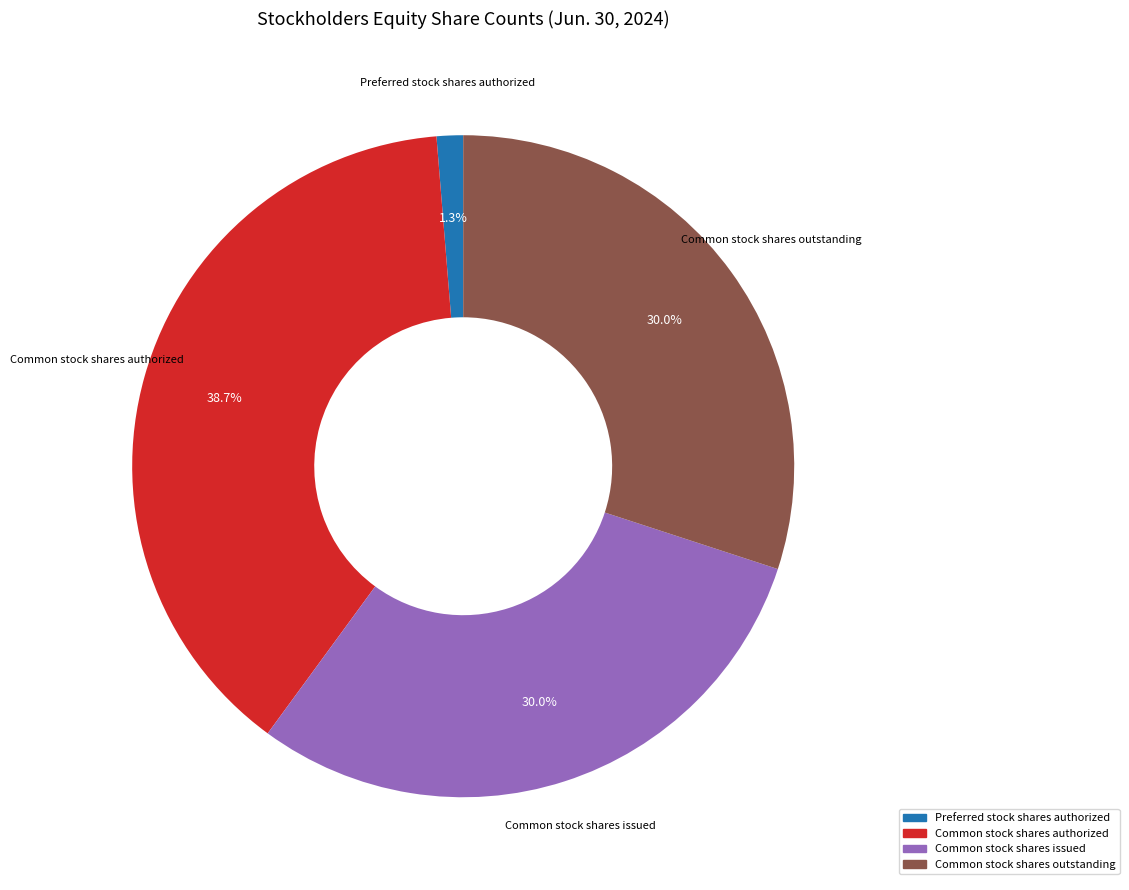

Is there a majority slice in this chart?

No